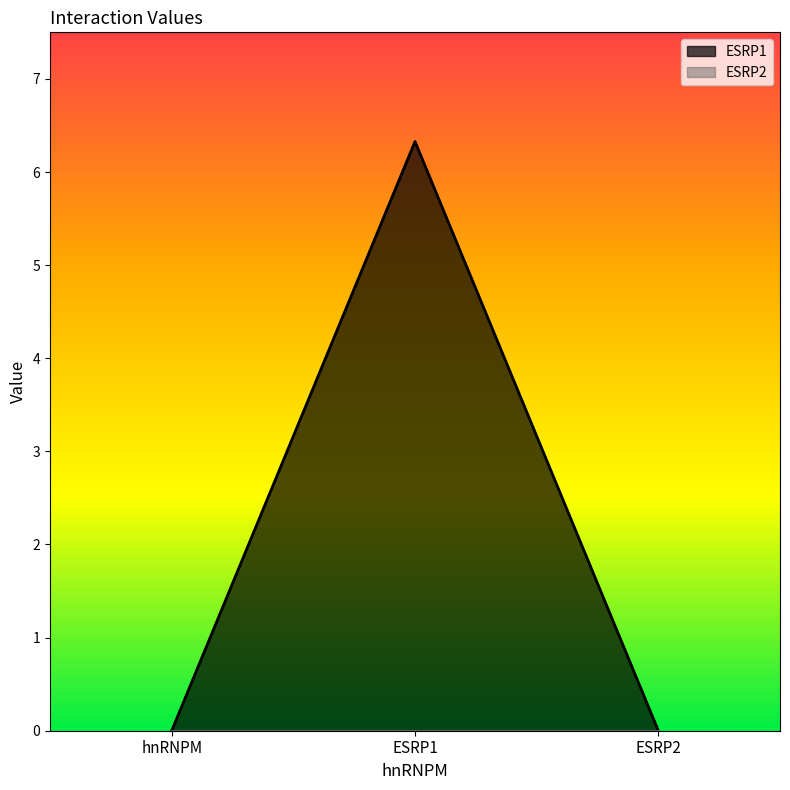

Which category has the lowest value across all series?

hnRNPM